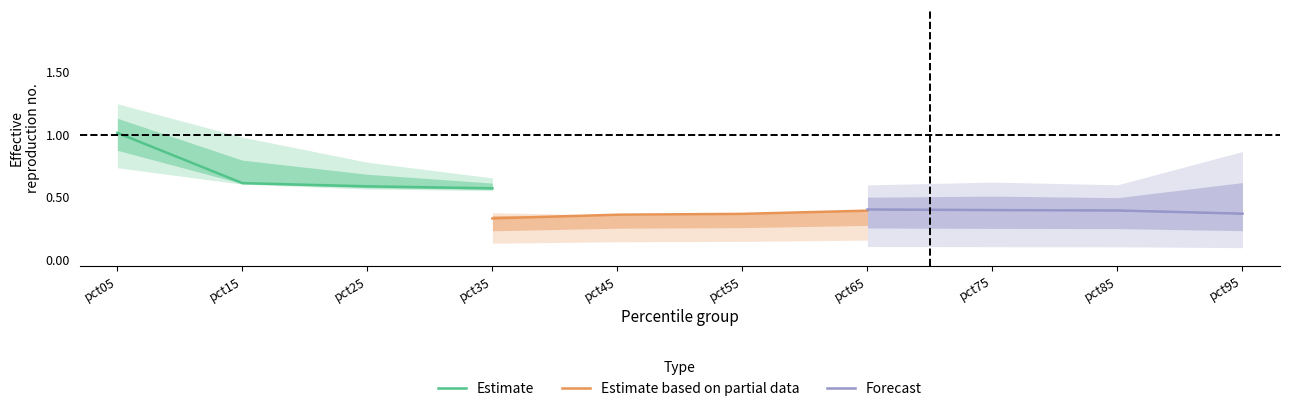

True or false: Estimate has more than 1 interior local peaks.

False